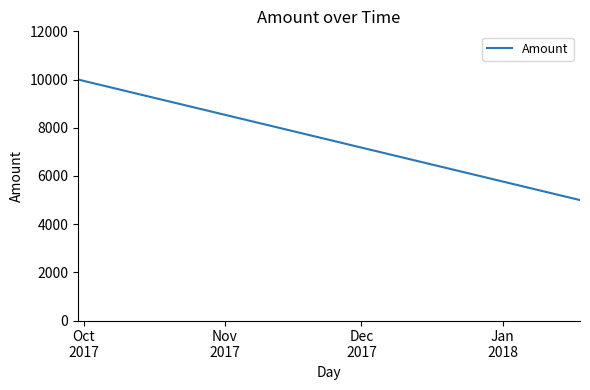

What is the greatest value displayed?

10001